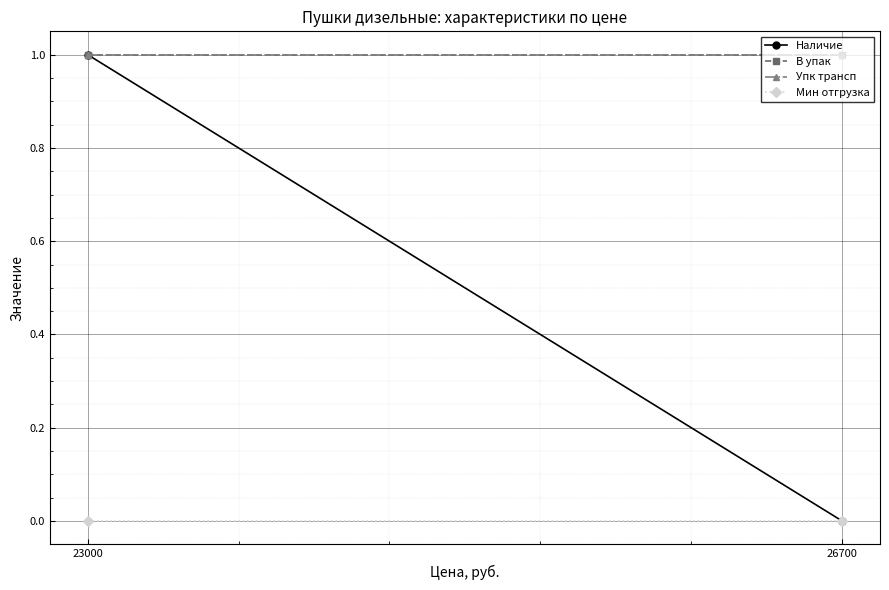

What is the sum of the Упк трансп values at 23000 and 26700?

2